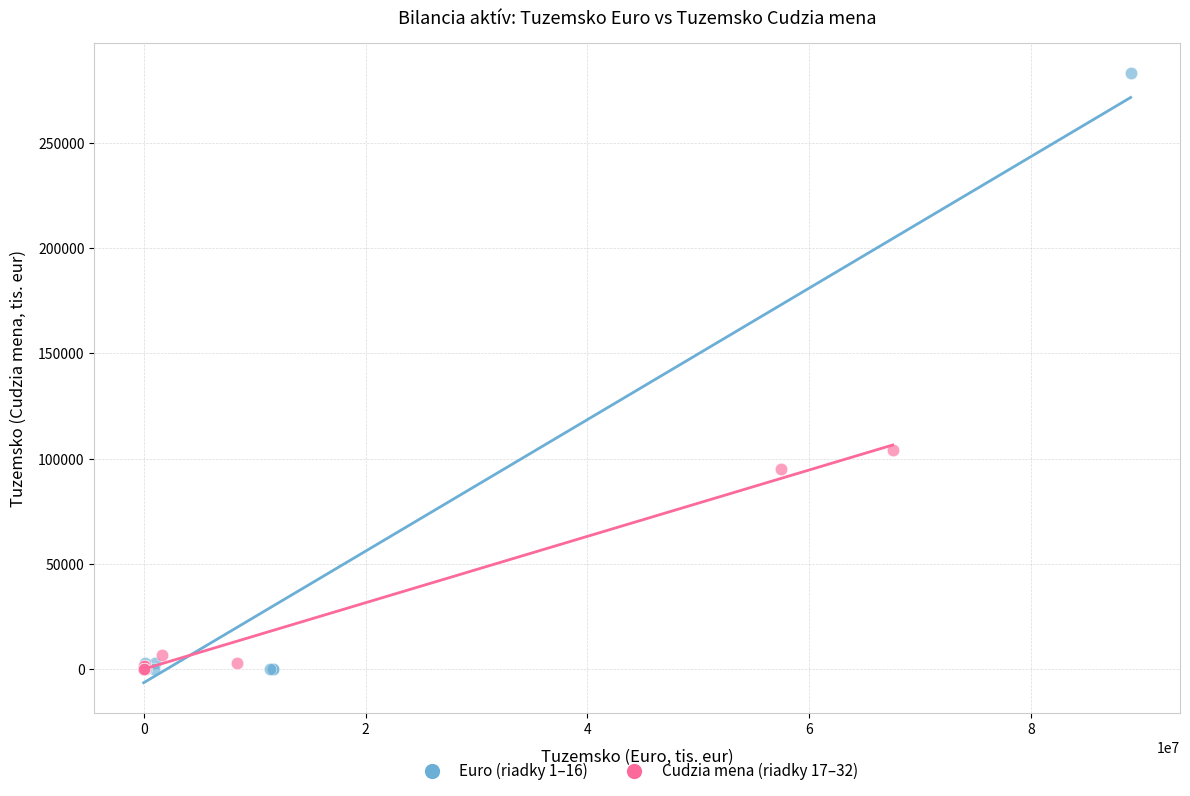

Which series has the widest spread of Y values?

Euro (riadky 1–16)